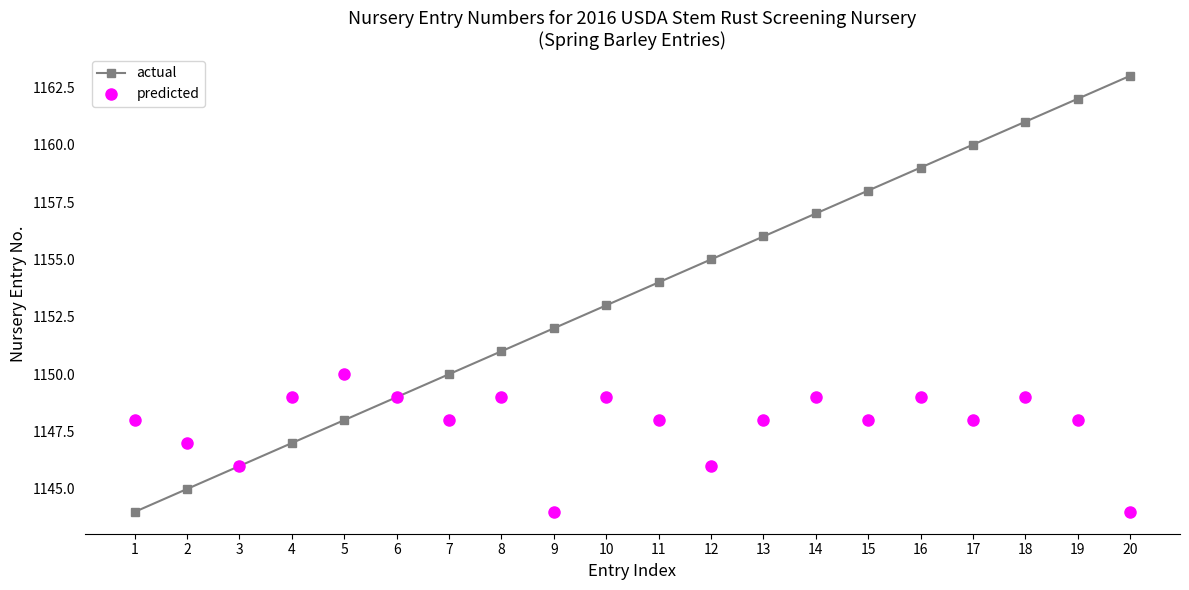

Reading right to left, what are all the values shown in this chart?

actual: 20=1163	19=1162	18=1161	17=1160	16=1159	15=1158	14=1157	13=1156	12=1155	11=1154	10=1153	9=1152	8=1151	7=1150	6=1149	5=1148	4=1147	3=1146	2=1145	1=1144
predicted: 20=1144	19=1148	18=1149	17=1148	16=1149	15=1148	14=1149	13=1148	12=1146	11=1148	10=1149	9=1144	8=1149	7=1148	6=1149	5=1150	4=1149	3=1146	2=1147	1=1148